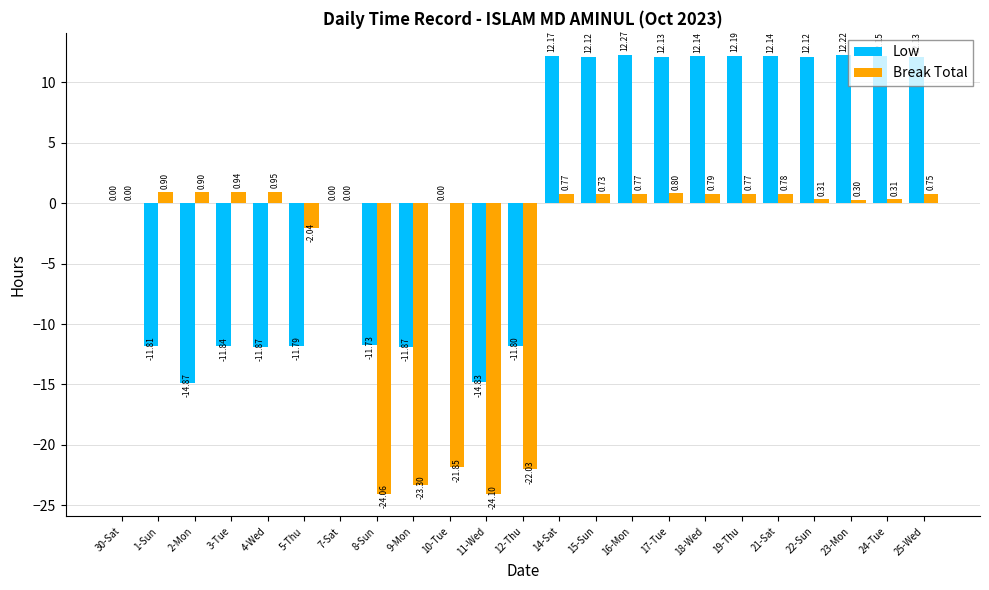

Between 9-Mon and 15-Sun, which series saw the biggest shift?

Break Total